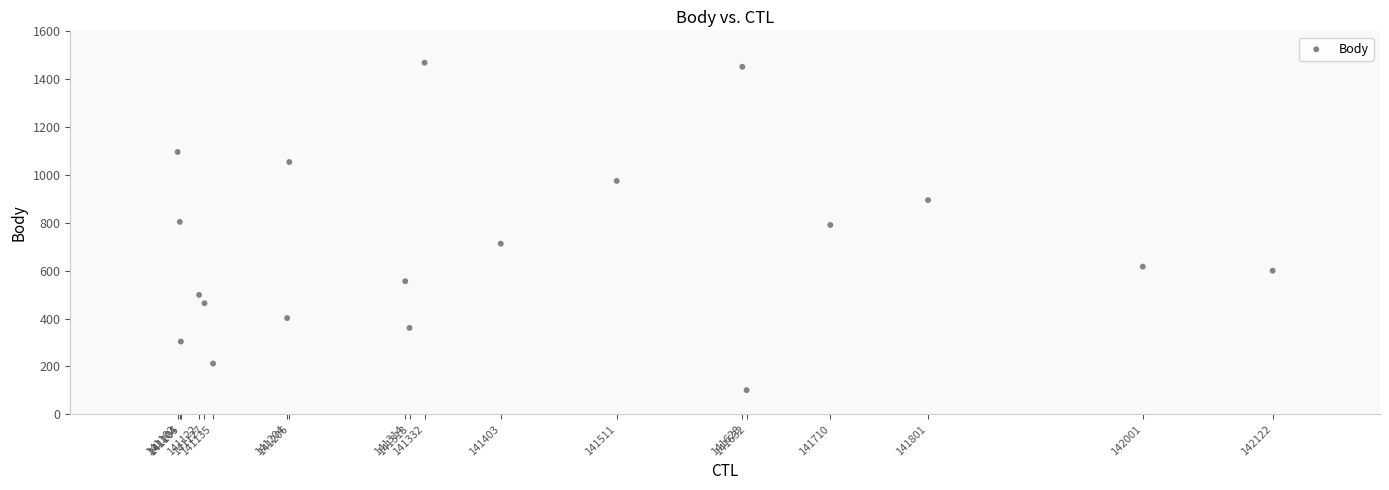

What is the range of Y values (max minus min)?

1368